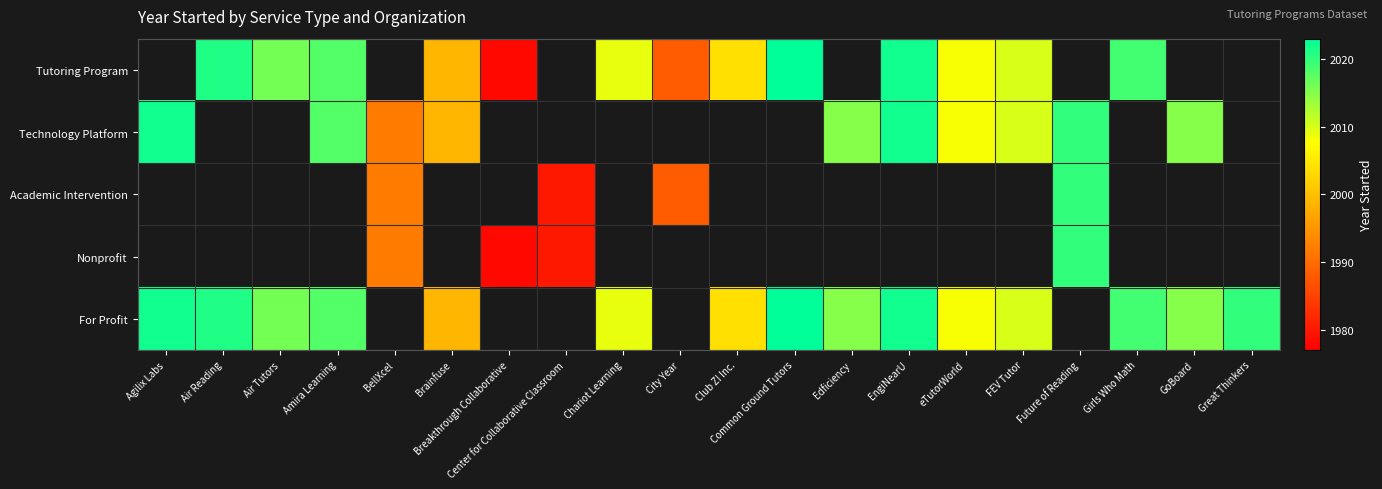

The value of Nonprofit at BellXcel is 1992.0. True or false?

True